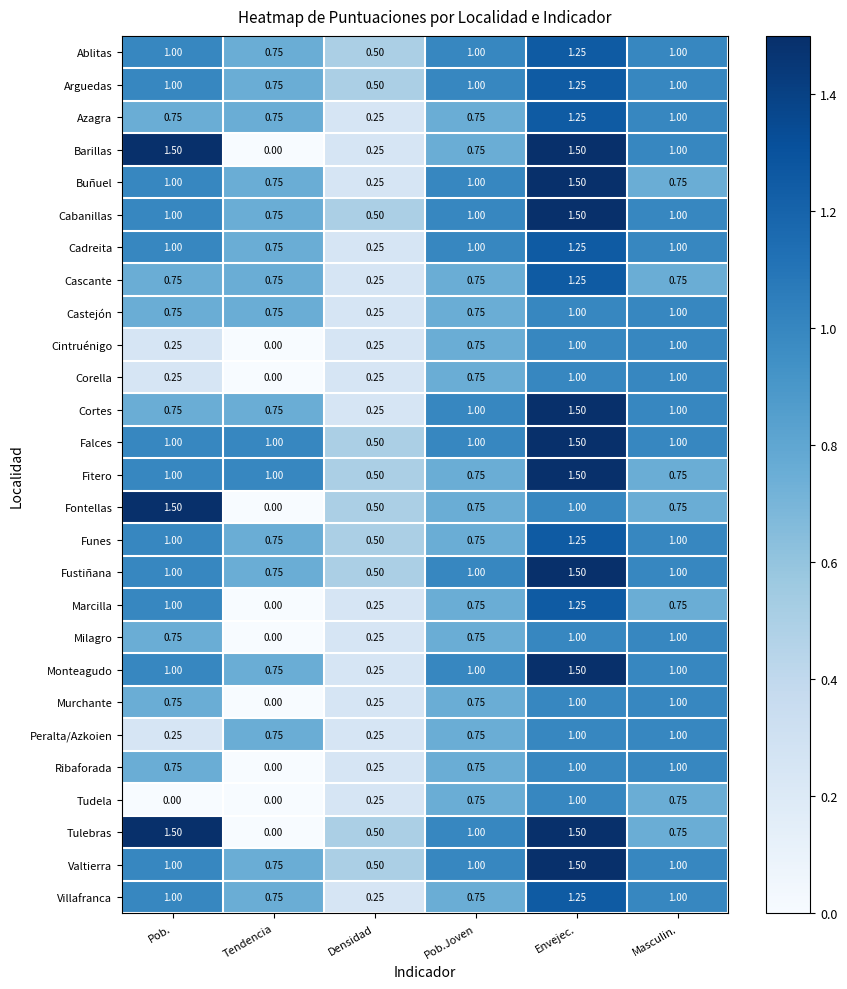

At which label does Falces reach its peak?

Envejec.